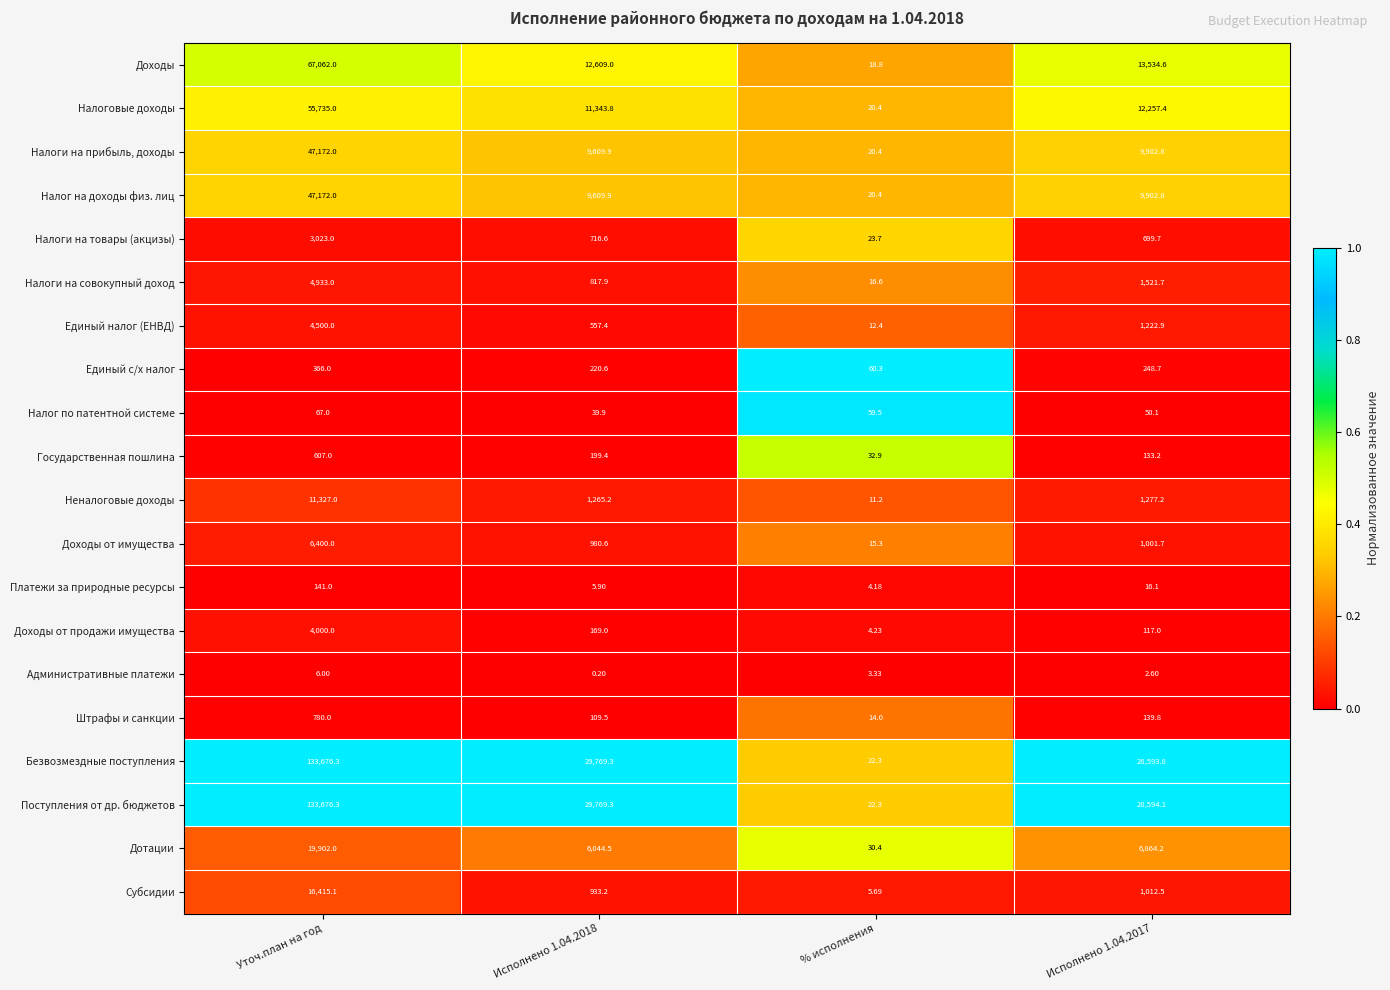

At which category is the sum across all series the highest?

Уточ.план на год